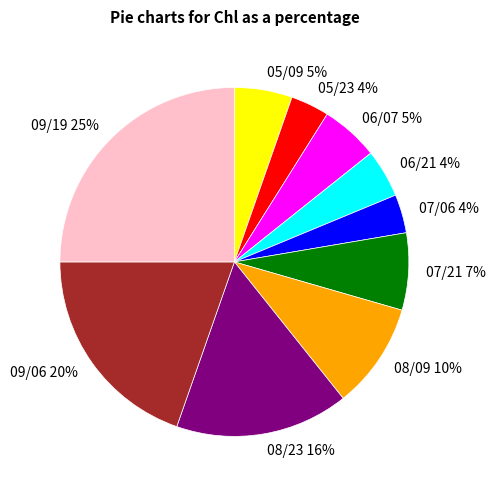

Does 08/23 represent more than half of the total?

No